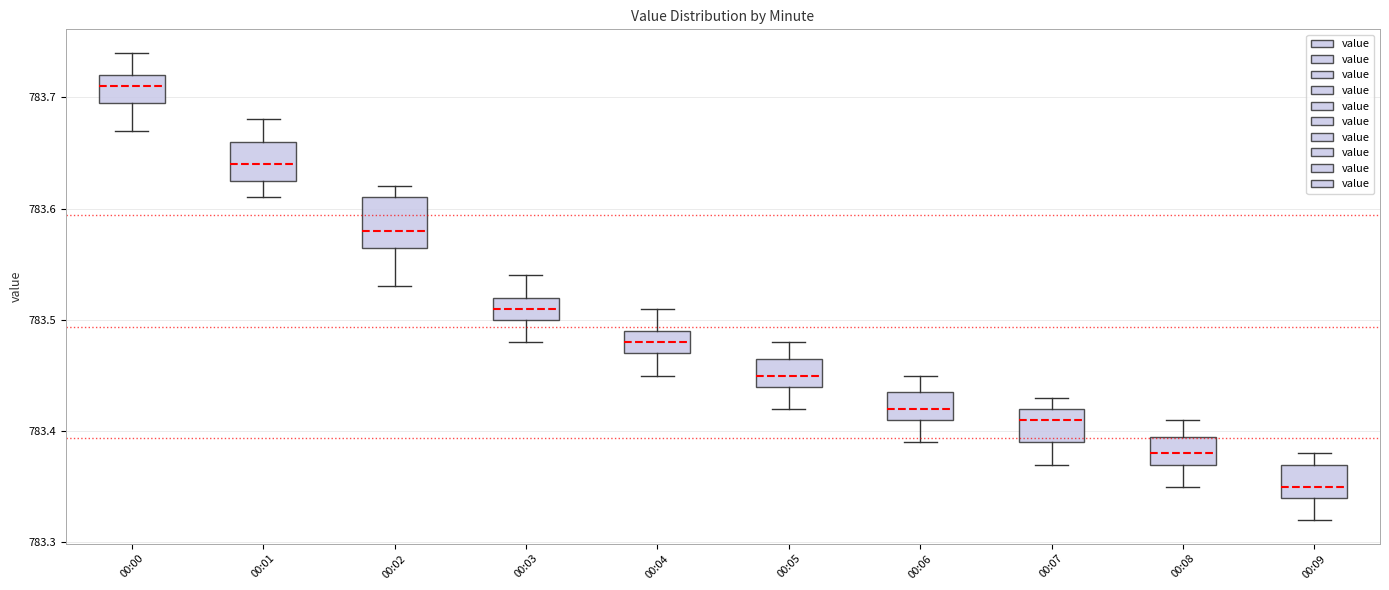

Reading left to right, read every box against the y-axis: the position of its median line, the range the box covers, and the ends of its whiskers. The values are not printed on the chart, so give them approximately, as read against the axis.

00:00: median 783.71, box 783.70 to 783.72, whiskers 783.67 to 783.74
00:01: median 783.64, box 783.63 to 783.66, whiskers 783.61 to 783.68
00:02: median 783.58, box 783.57 to 783.61, whiskers 783.53 to 783.62
00:03: median 783.51, box 783.50 to 783.52, whiskers 783.48 to 783.54
00:04: median 783.48, box 783.47 to 783.49, whiskers 783.45 to 783.51
00:05: median 783.45, box 783.44 to 783.47, whiskers 783.42 to 783.48
00:06: median 783.42, box 783.41 to 783.44, whiskers 783.39 to 783.45
00:07: median 783.41, box 783.39 to 783.42, whiskers 783.37 to 783.43
00:08: median 783.38, box 783.37 to 783.40, whiskers 783.35 to 783.41
00:09: median 783.35, box 783.34 to 783.37, whiskers 783.32 to 783.38